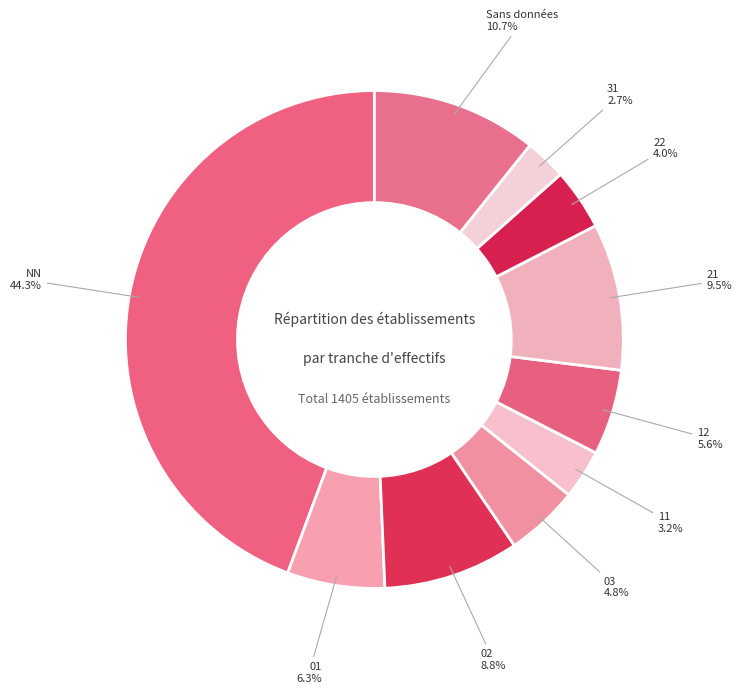

To the nearest percent, what is the difference between the largest and smallest slice percentages?

42%